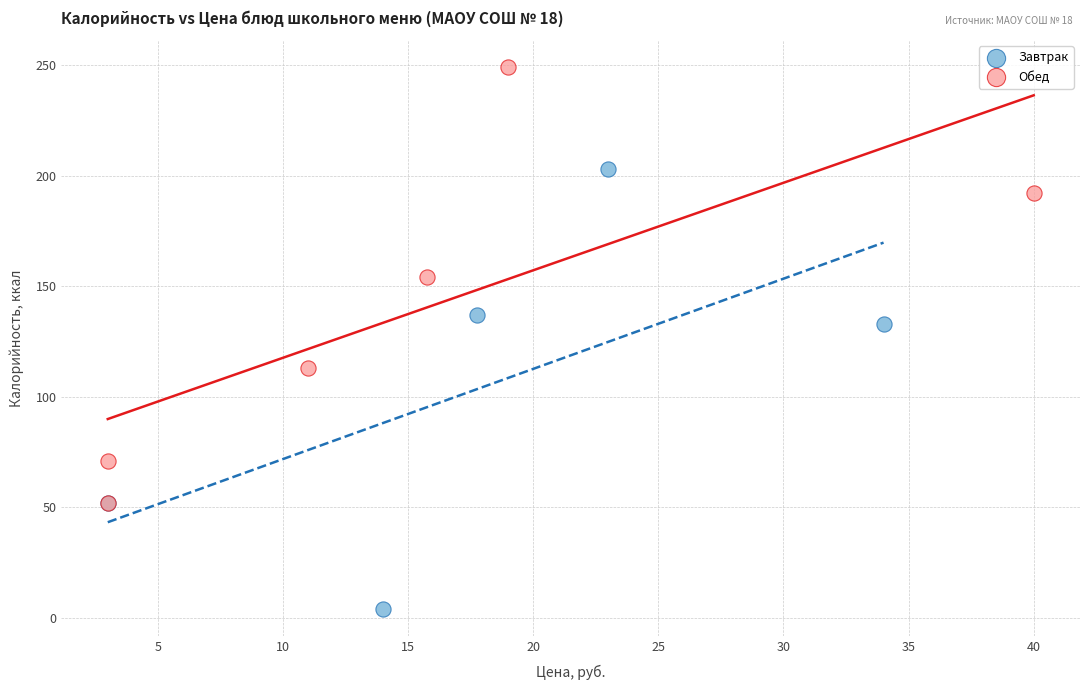

Which series reaches the maximum Y coordinate?

Обед